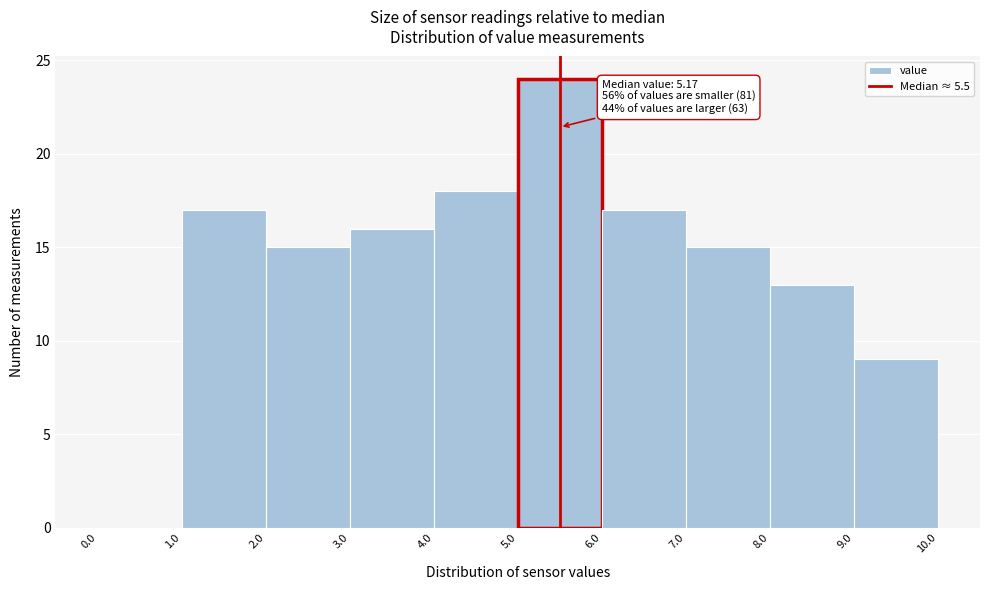

Which range on the x-axis has the tallest bar?

5.0 to 6.0